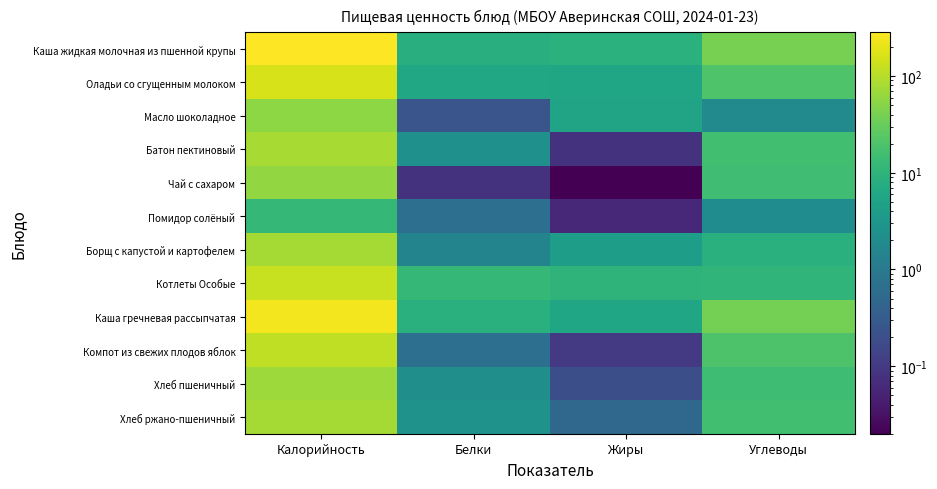

Reading left to right, extract all data points from this chart.

Каша жидкая молочная из пшенной крупы: Калорийность=283.5	Белки=8.3	Жиры=8.9	Углеводы=40.5
Оладьи со сгущенным молоком: Калорийность=156.1	Белки=5.9	Жиры=5.6	Углеводы=20.6
Масло шоколадное: Калорийность=56.0	Белки=0.2	Жиры=5.3	Углеводы=1.9
Батон пектиновый: Калорийность=81.0	Белки=2.4	Жиры=0.1	Углеводы=15.9
Чай с сахаром: Калорийность=60.5	Белки=0.1	Жиры=0.0	Углеводы=15.2
Помидор солёный: Калорийность=11.6	Белки=0.7	Жиры=0.1	Углеводы=2.1
Борщ с капустой и картофелем: Калорийность=77.8	Белки=1.5	Жиры=4.1	Углеводы=8.8
Котлеты Особые: Калорийность=127.5	Белки=11.5	Жиры=9.9	Углеводы=10.4
Каша гречневая рассыпчатая: Калорийность=240.5	Белки=8.6	Жиры=5.8	Углеводы=38.5
Компот из свежих плодов яблок: Калорийность=114.0	Белки=0.7	Жиры=0.1	Углеводы=20.0
Хлеб пшеничный: Калорийность=70.5	Белки=2.3	Жиры=0.2	Углеводы=14.8
Хлеб ржано-пшеничный: Калорийность=79.2	Белки=2.6	Жиры=0.5	Углеводы=15.8